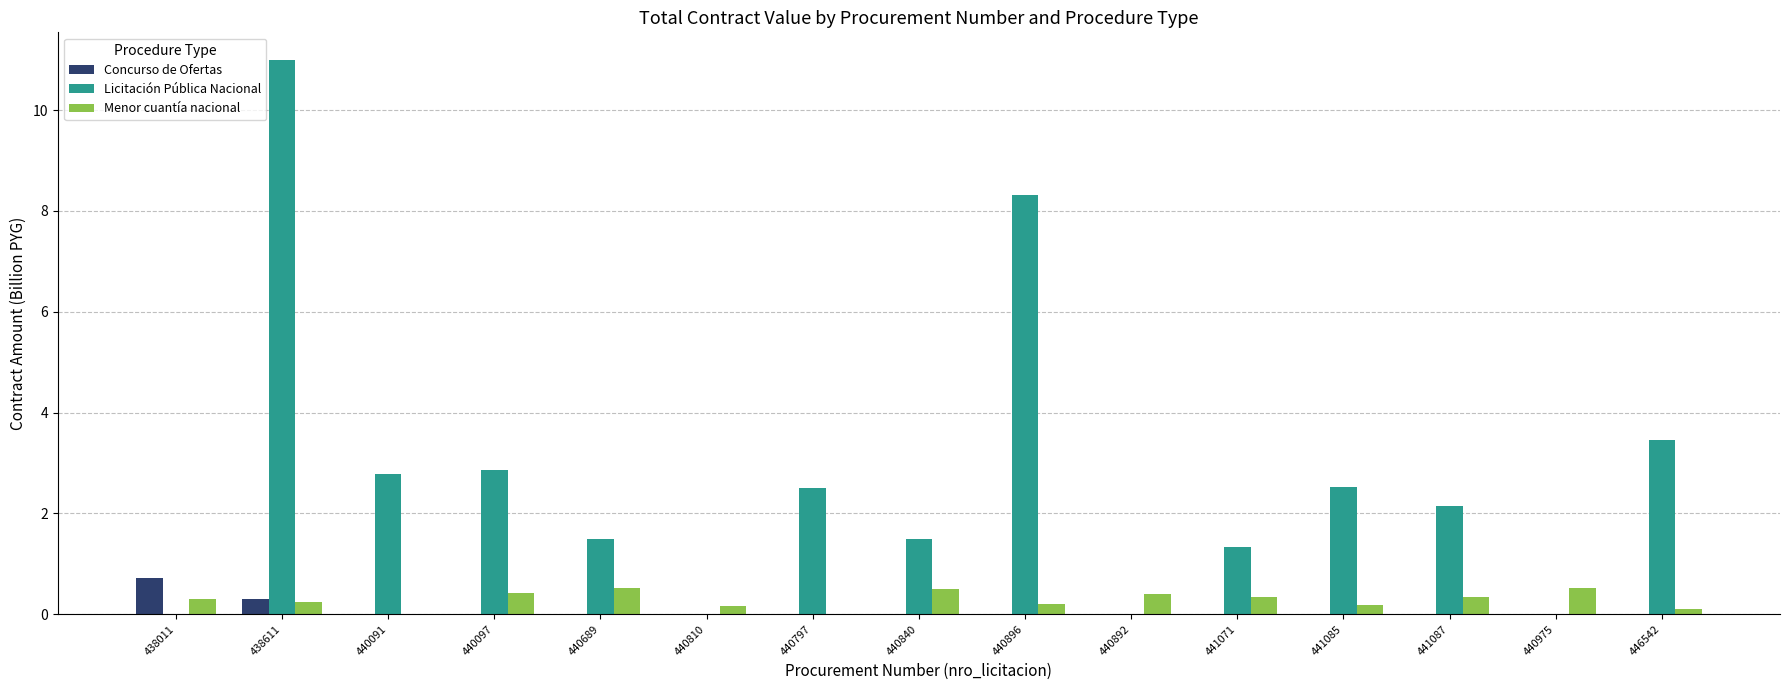

What value does the Licitación Pública Nacional series have at 440097?

2.9